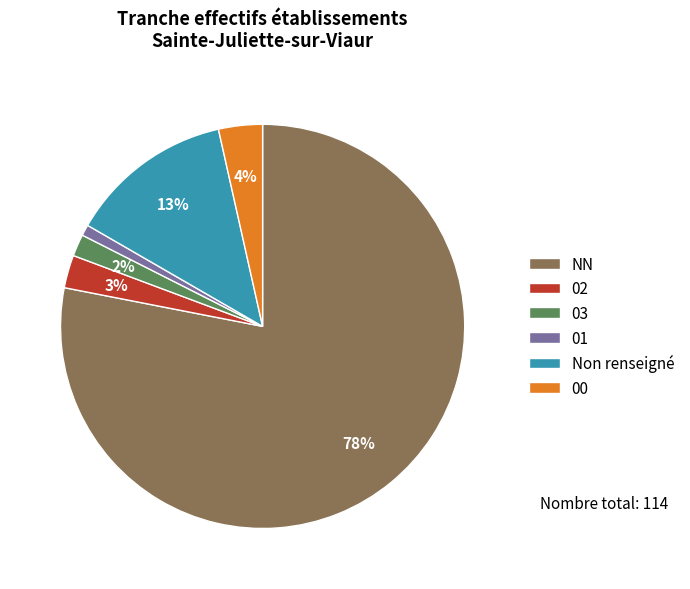

Between NN and 02, which is larger?

NN